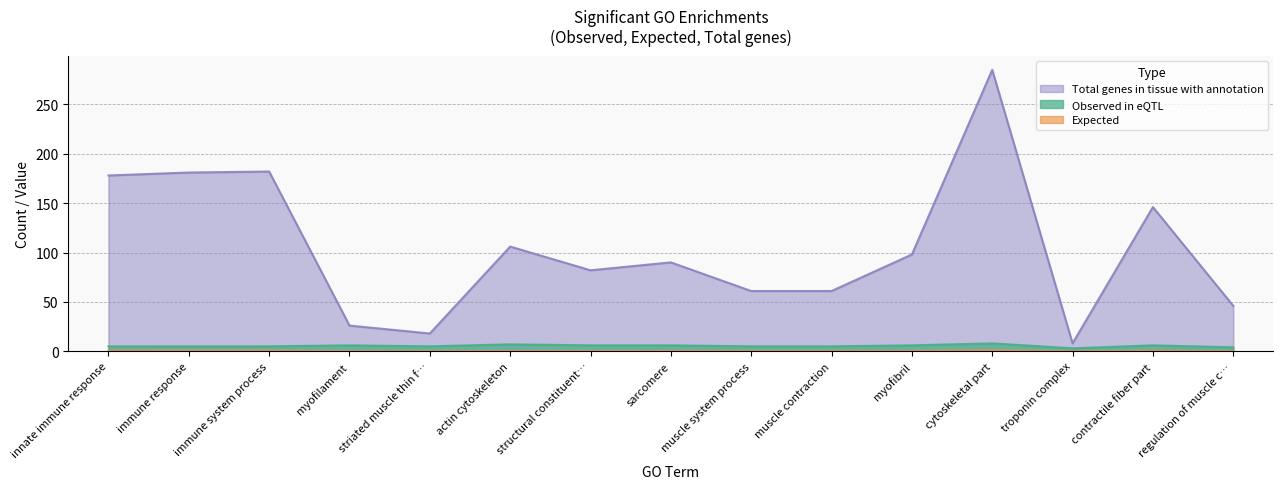

Is it true that Observed in eQTL equals 6.0 at myofibril?

True